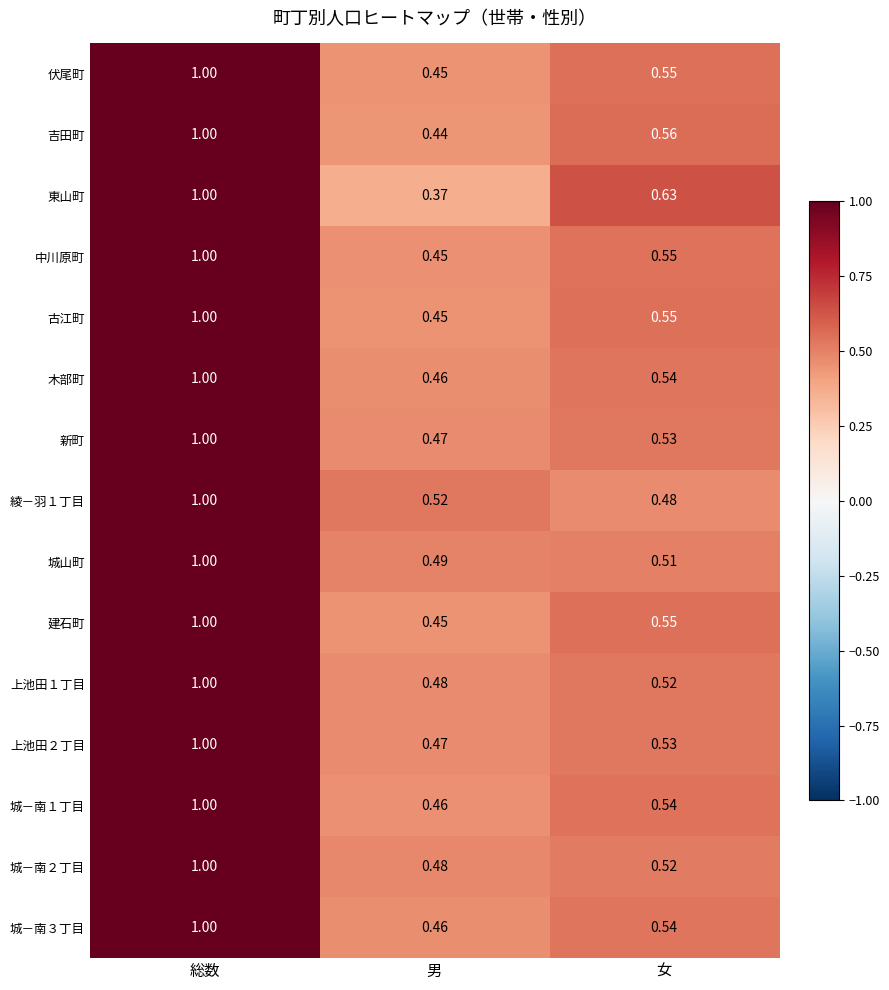

At which category is the sum across all series the highest?

総数